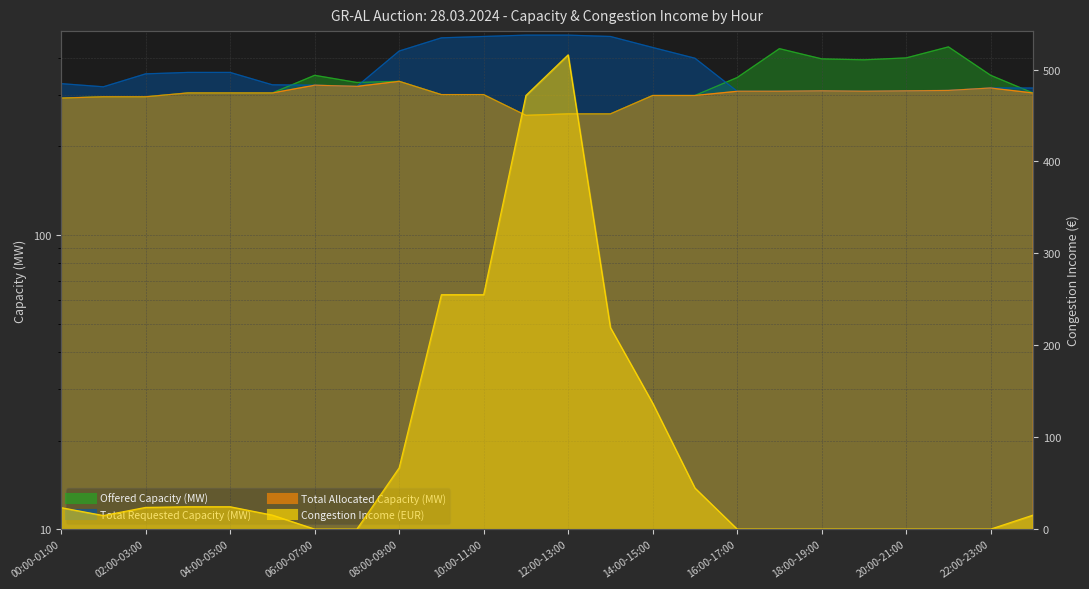

Where do Offered Capacity (MW) and Congestion Income (EUR) first cross each other?

10:00-11:00 and 11:00-12:00